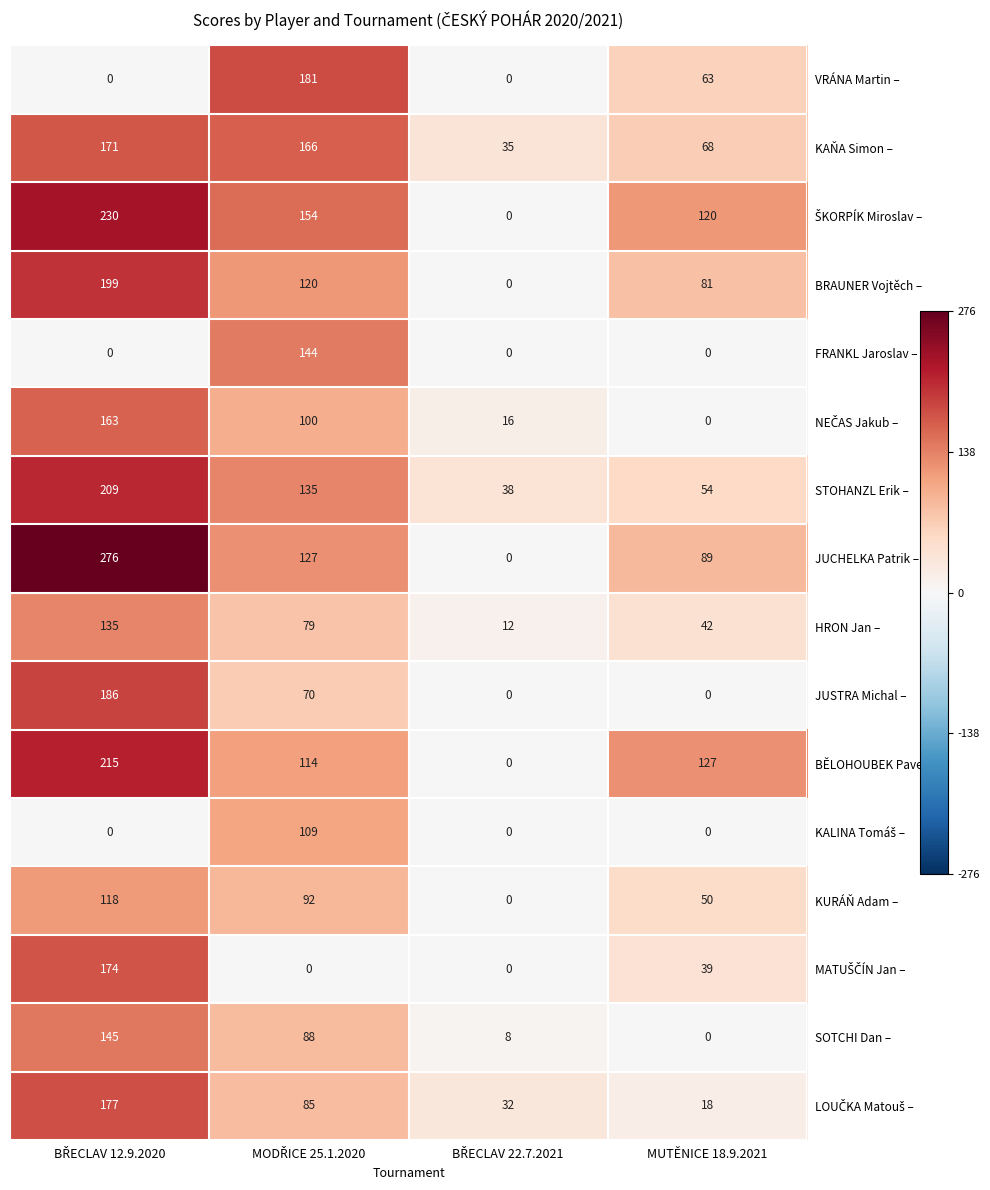

What value does the BĚLOHOUBEK Pavel – series have at MUTĚNICE 18.9.2021?

127